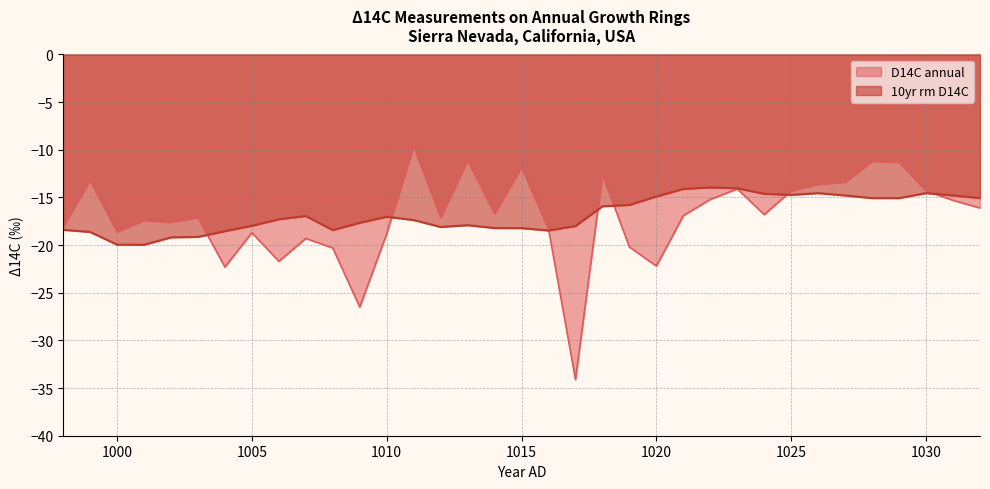

What is the average value of the 10yr rm D14C series?

-16.8